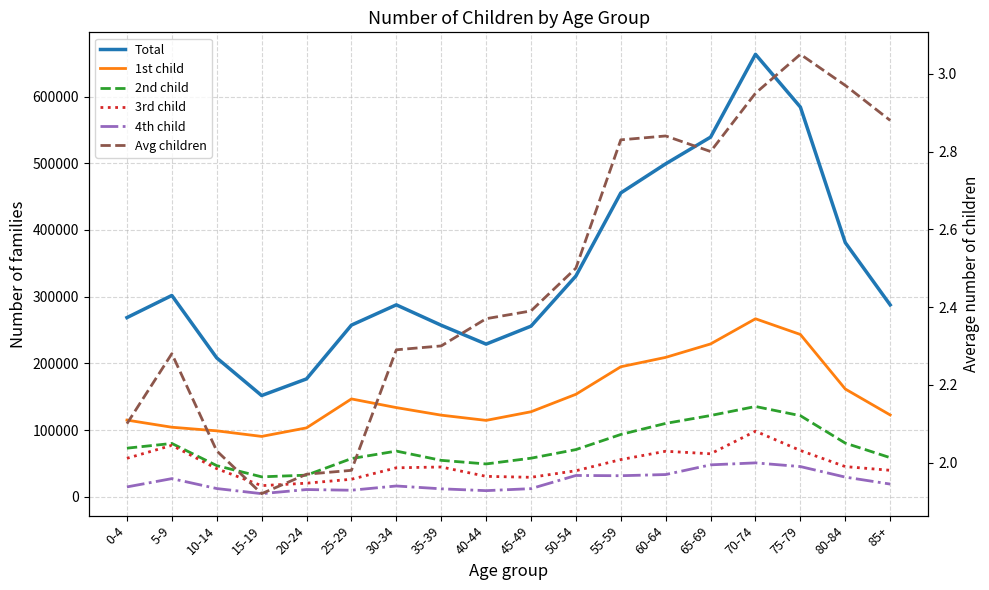

How many data points does each series have?

18